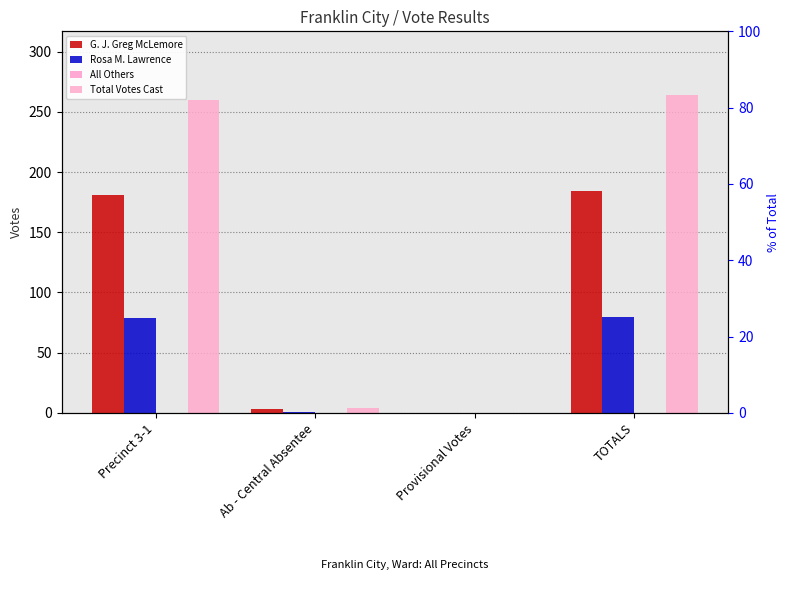

Is the value of All Others at TOTALS greater than the value of Rosa M. Lawrence at Ab - Central Absentee?

No